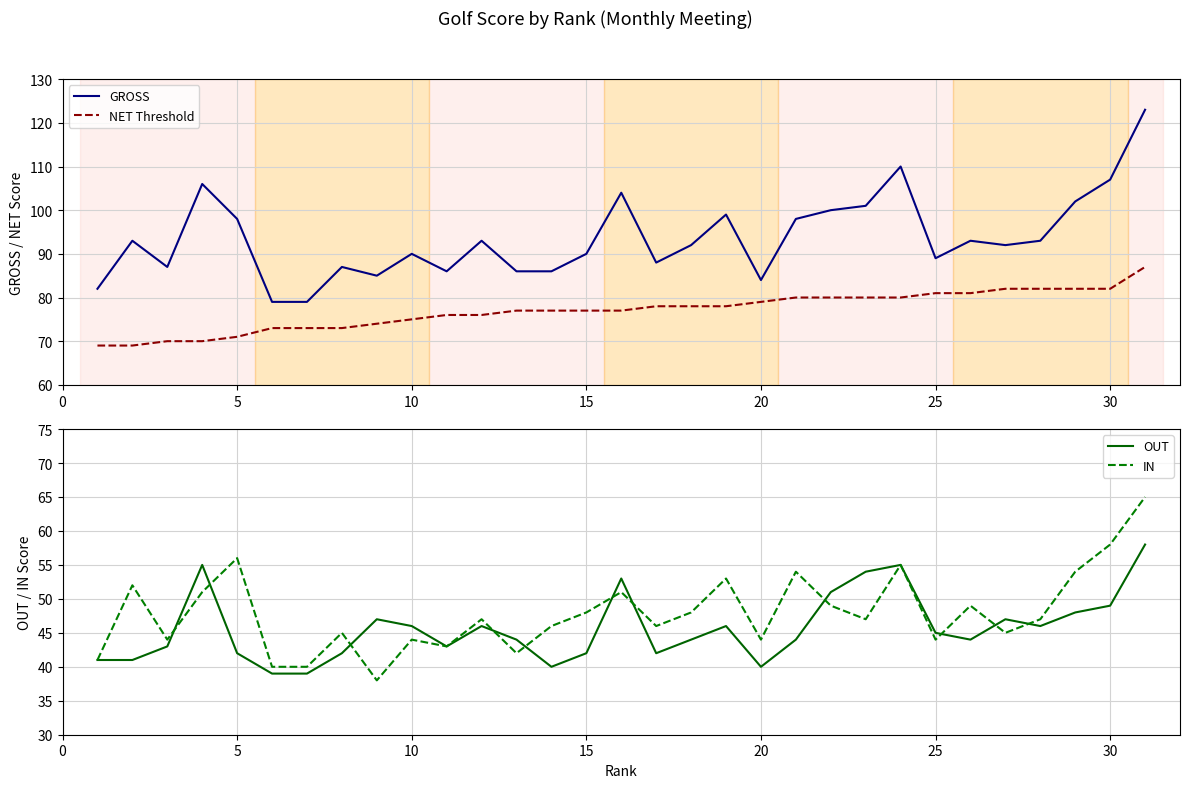

What is the approximate value of IN at 20, to the nearest 5?

45